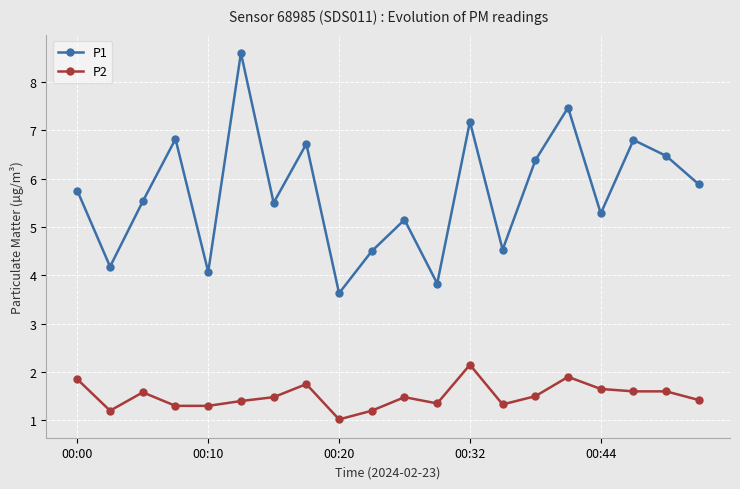

What is the value of the P2 point at the 16th from the left?

1.9